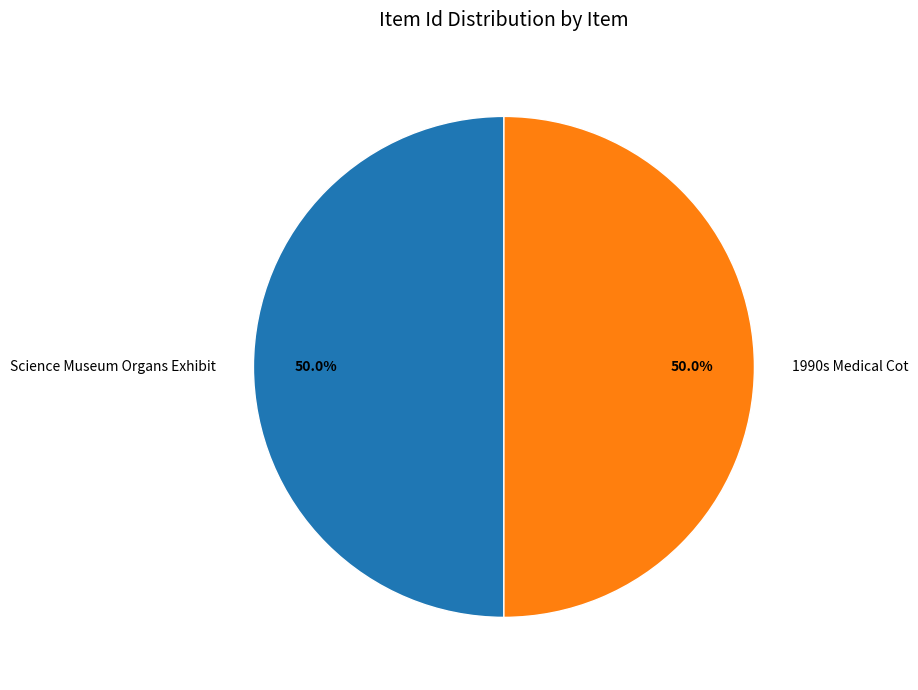

To the nearest percent, what is the average slice percentage?

50%